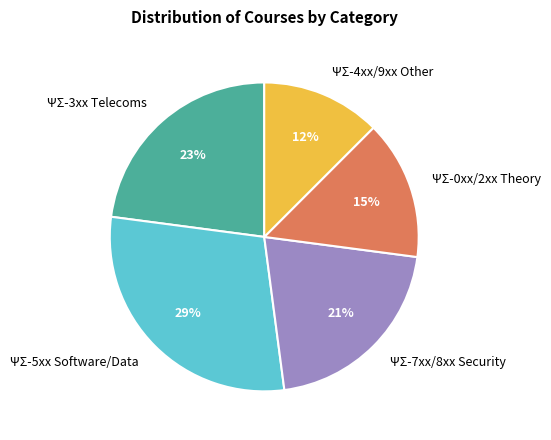

To the nearest percent, what is the average slice percentage?

20%